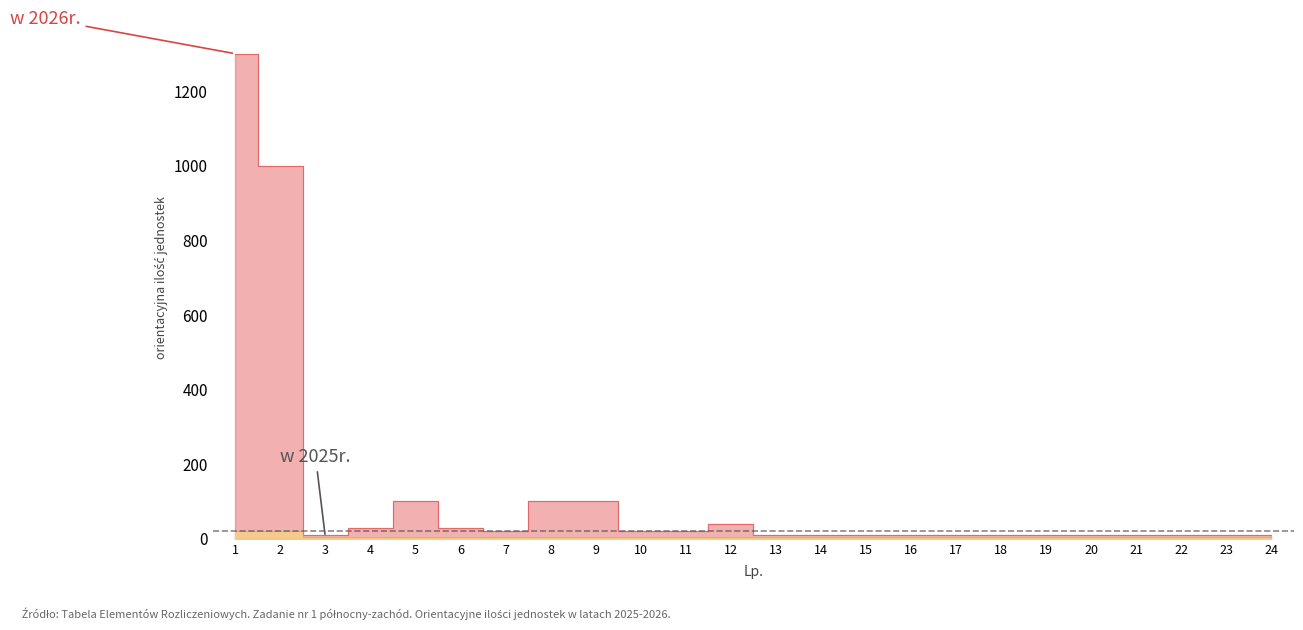

True or false: w 2026r. and w 2025r. intersect in this chart.

False